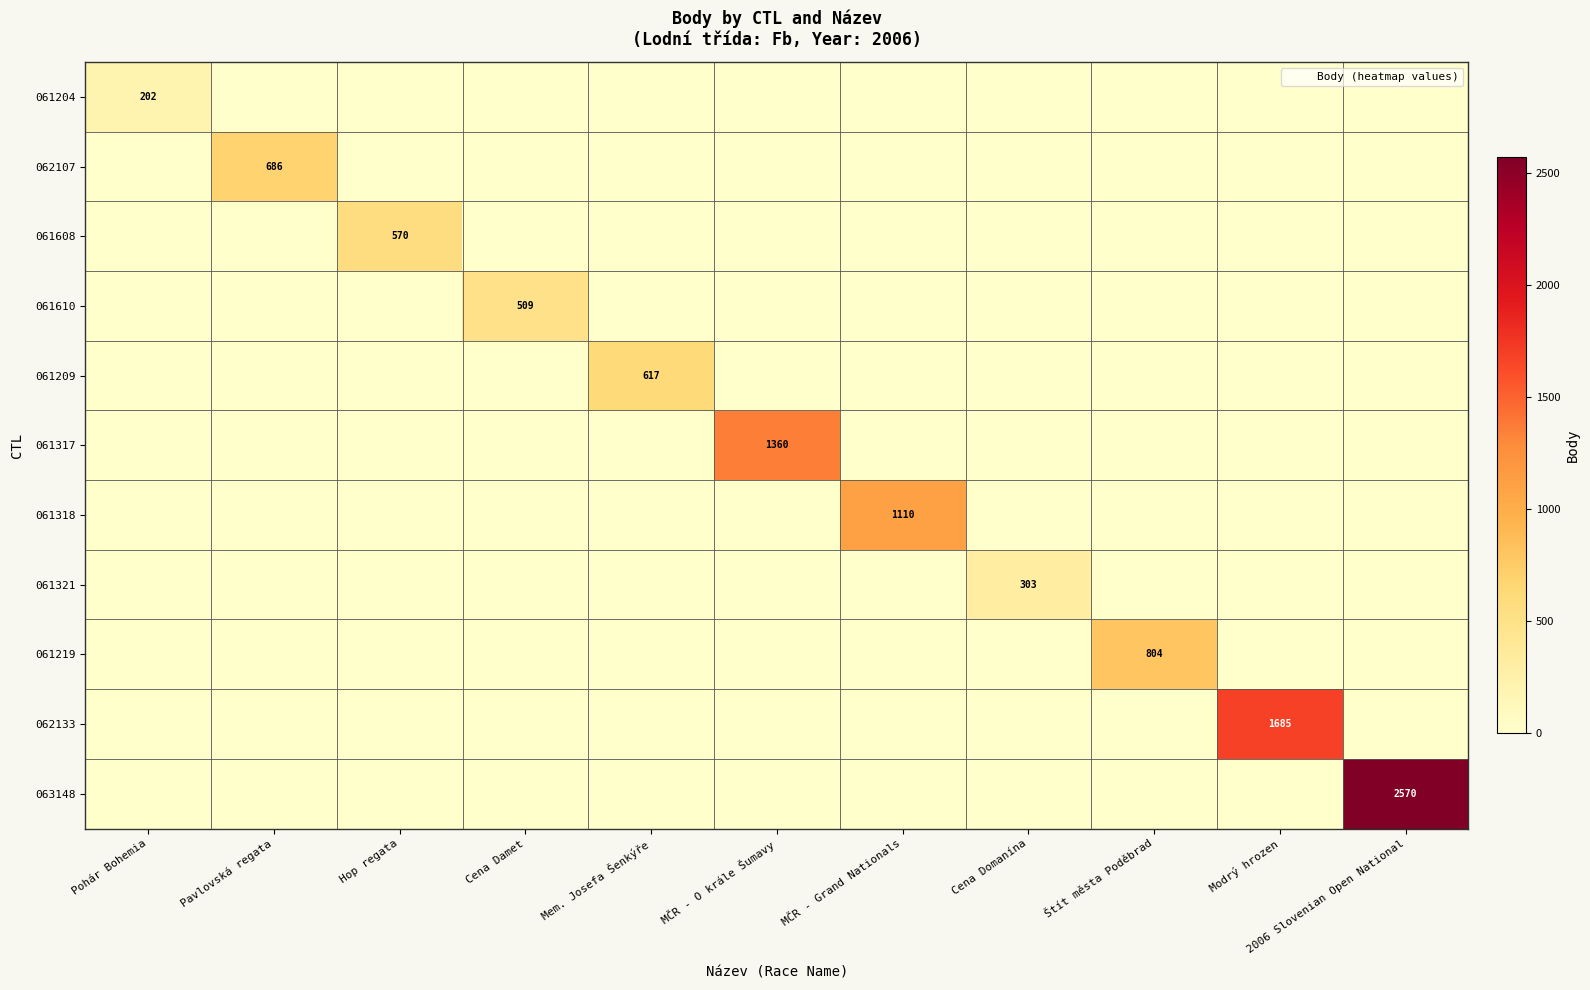

Which series has the largest total across all categories?

063148